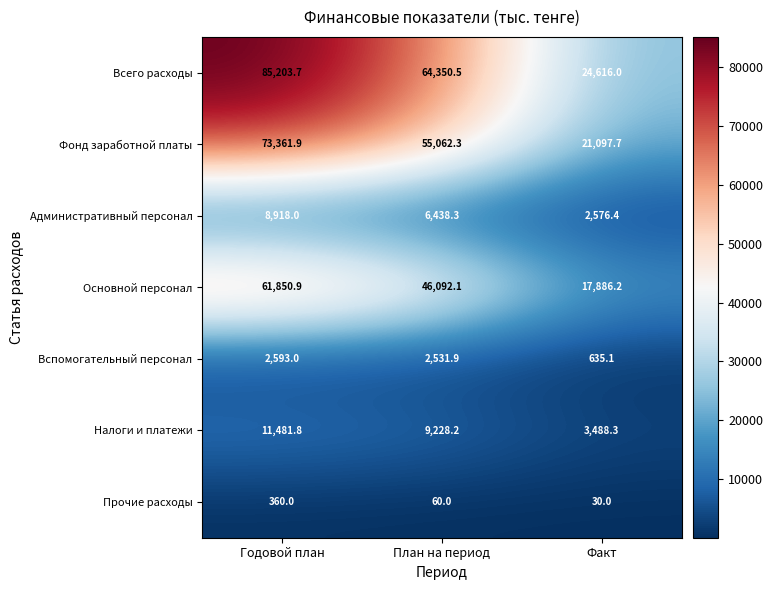

What is the maximum value for Налоги и платежи?

11481.8